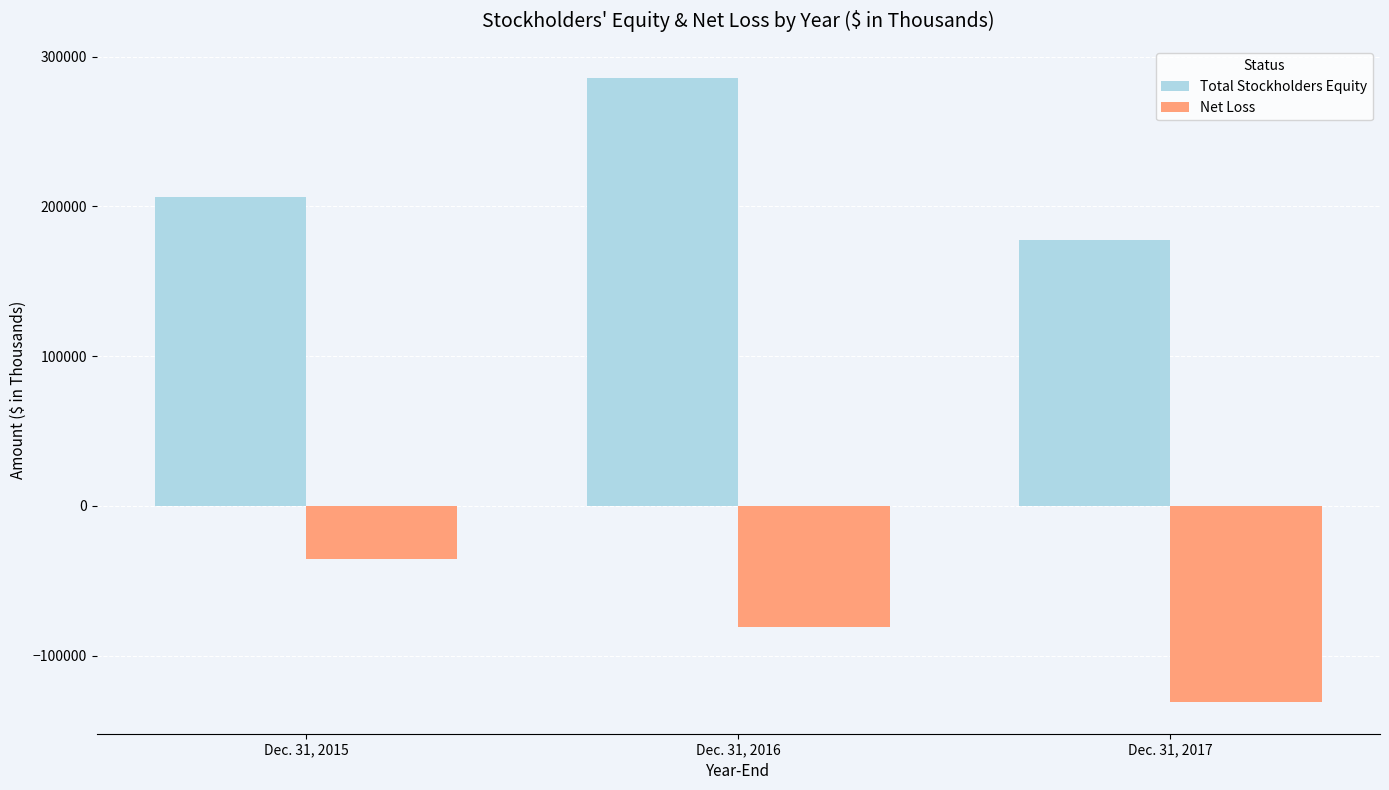

Reading right to left, list all the values displayed in this chart.

Total Stockholders Equity: Dec. 31, 2017=177805	Dec. 31, 2016=285972	Dec. 31, 2015=206251
Net Loss: Dec. 31, 2017=-131325	Dec. 31, 2016=-80824	Dec. 31, 2015=-35816